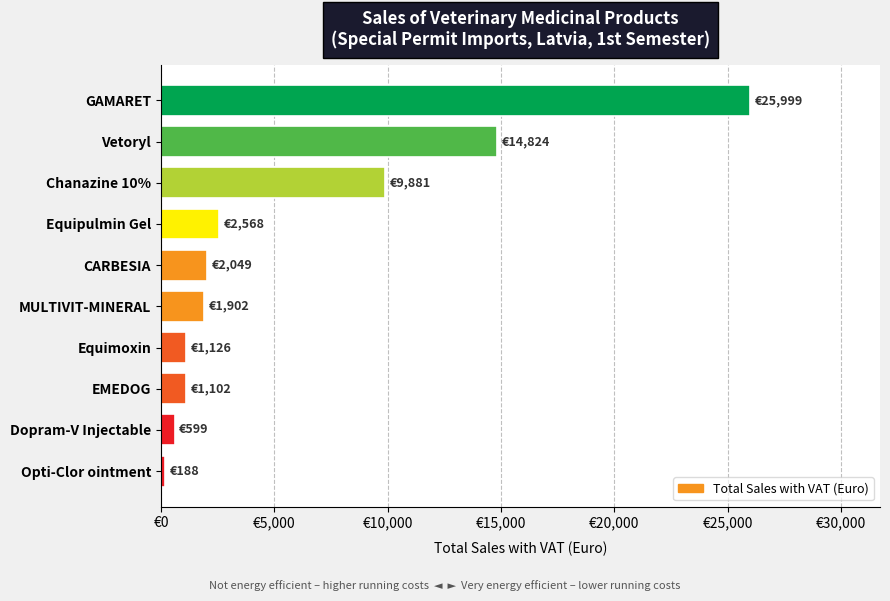

What is the average value?

6023.7